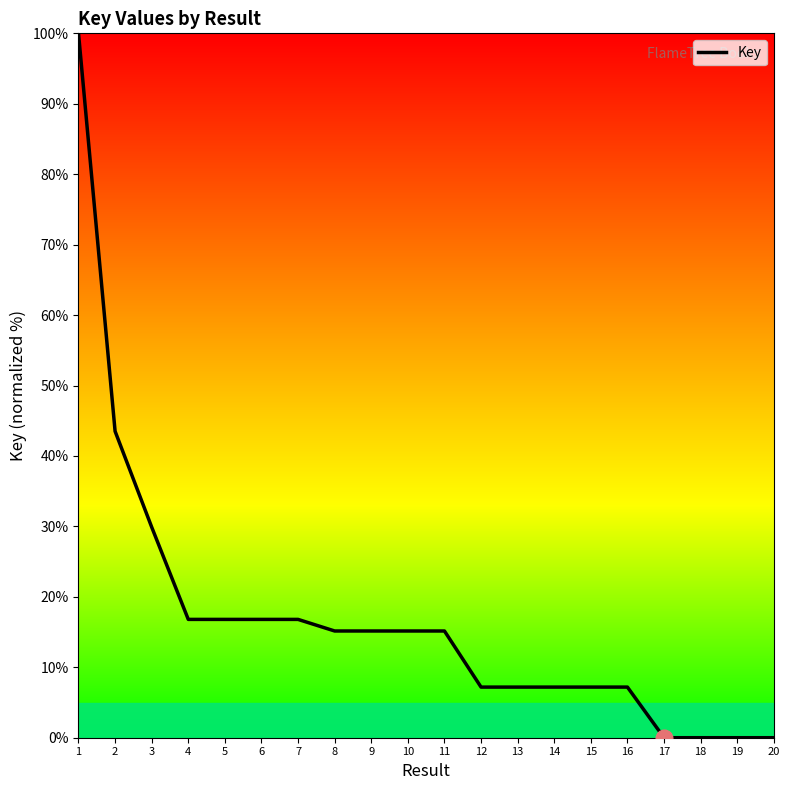

What is the maximum value shown in the chart?

100.0